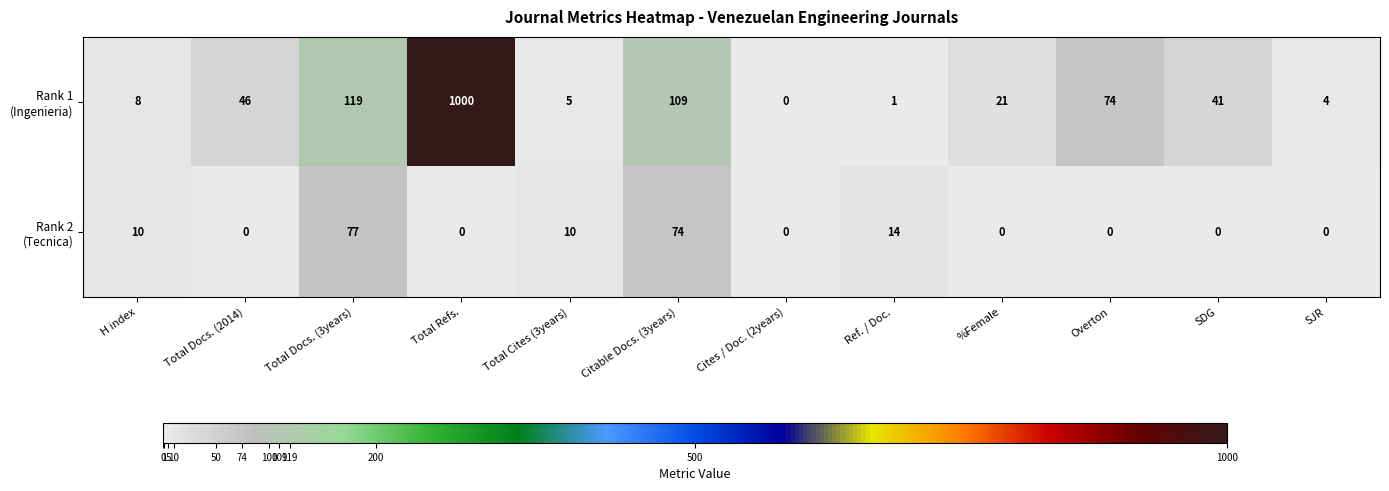

What is the spread (max minus min) of values at Total Docs. (3years)?

42